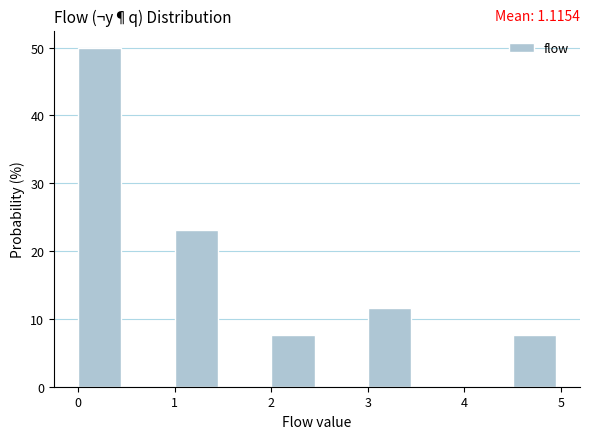

Which range on the x-axis has the tallest bar?

0.0 to 0.5